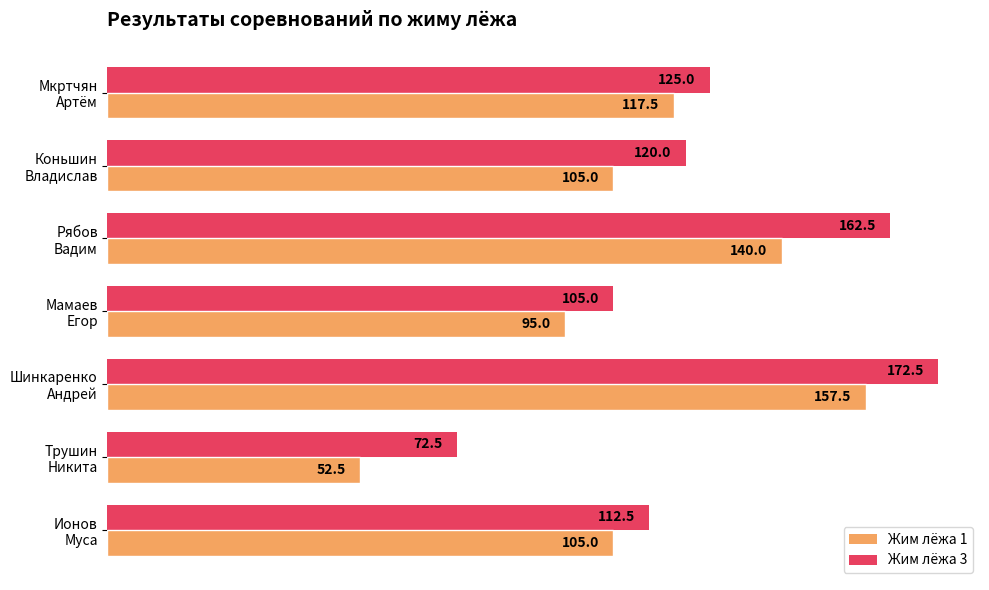

Rank the series by their average value, from lowest to highest.

Жим лёжа 1, Жим лёжа 3